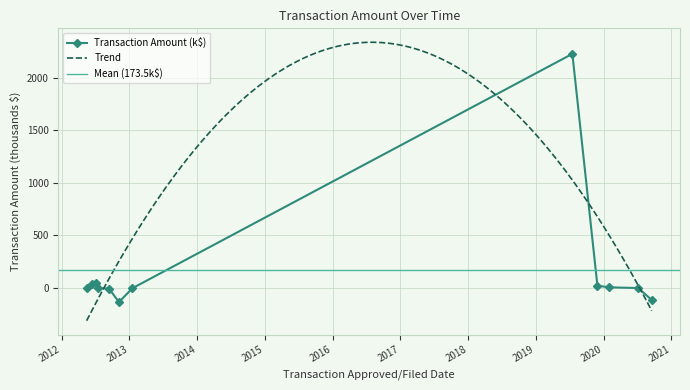

How many data points are above 0?

5